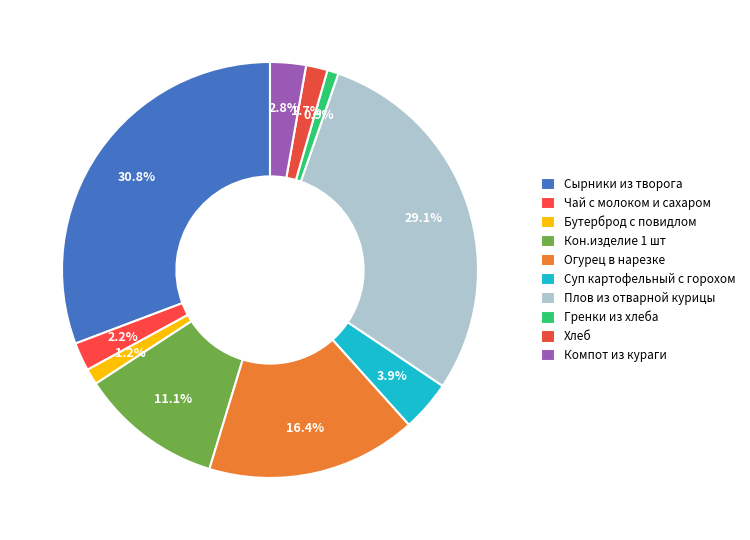

What percentage do Гренки из хлеба and Суп картофельный с горохом together represent?

4.8%